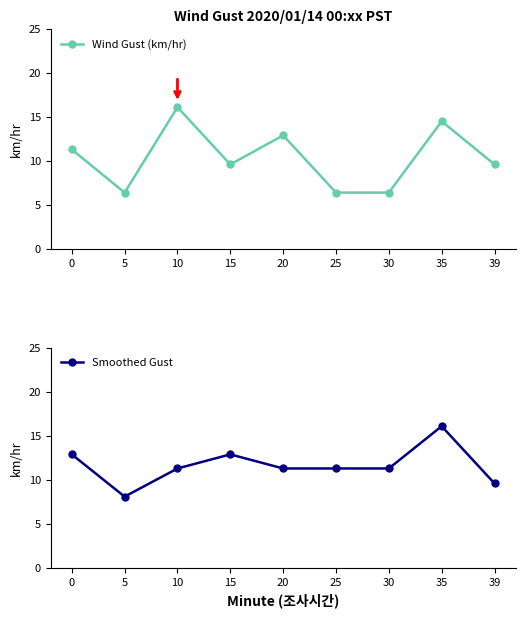

At which category does Smoothed Gust reach its first local peak?

15